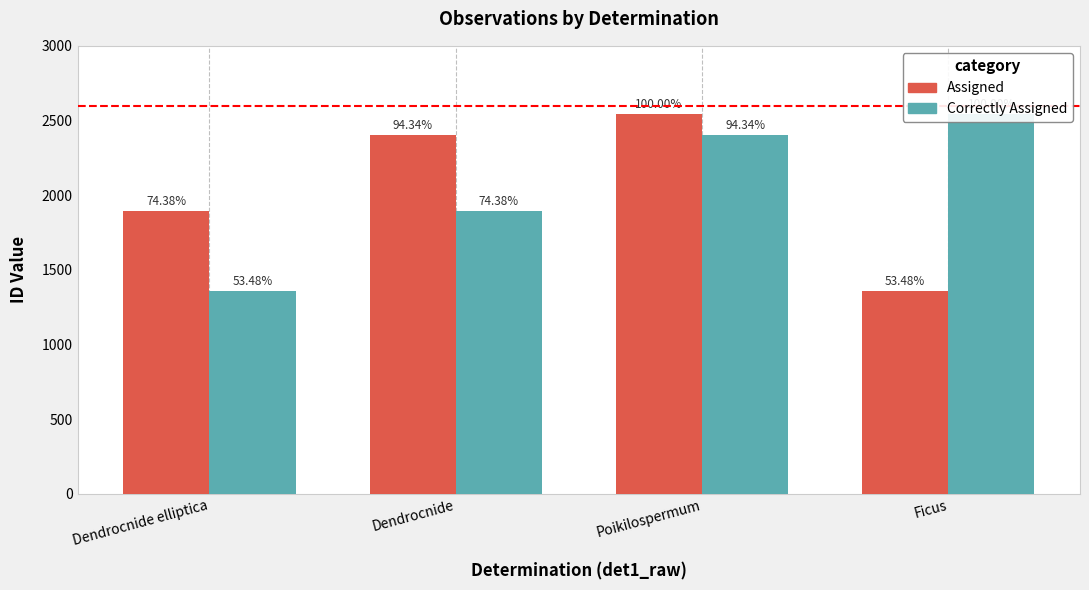

How many bars are there in total?

8